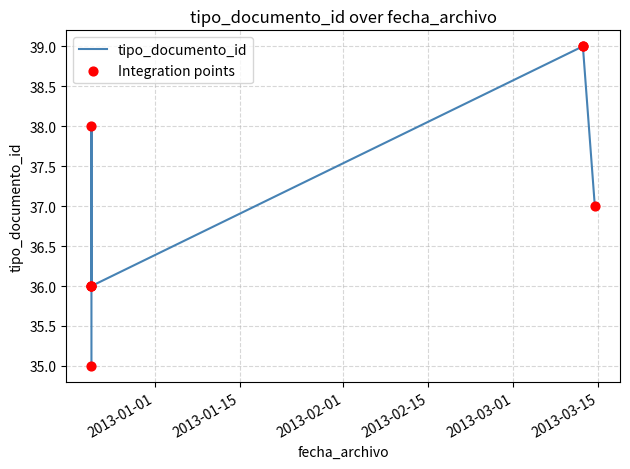

What is the sum of all values?

296